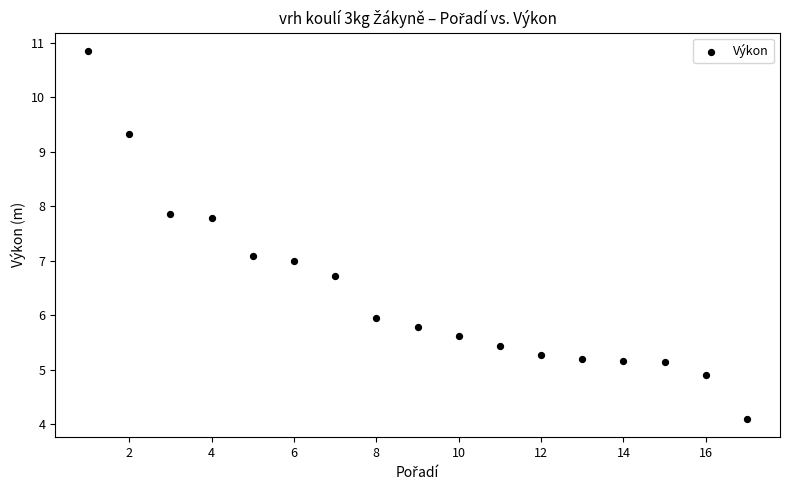

What is the range of X values (max minus min)?

16.0